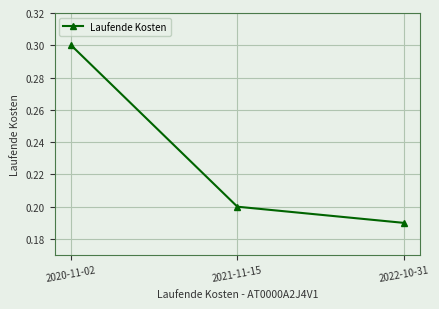

How many distinct data groups are displayed?

1